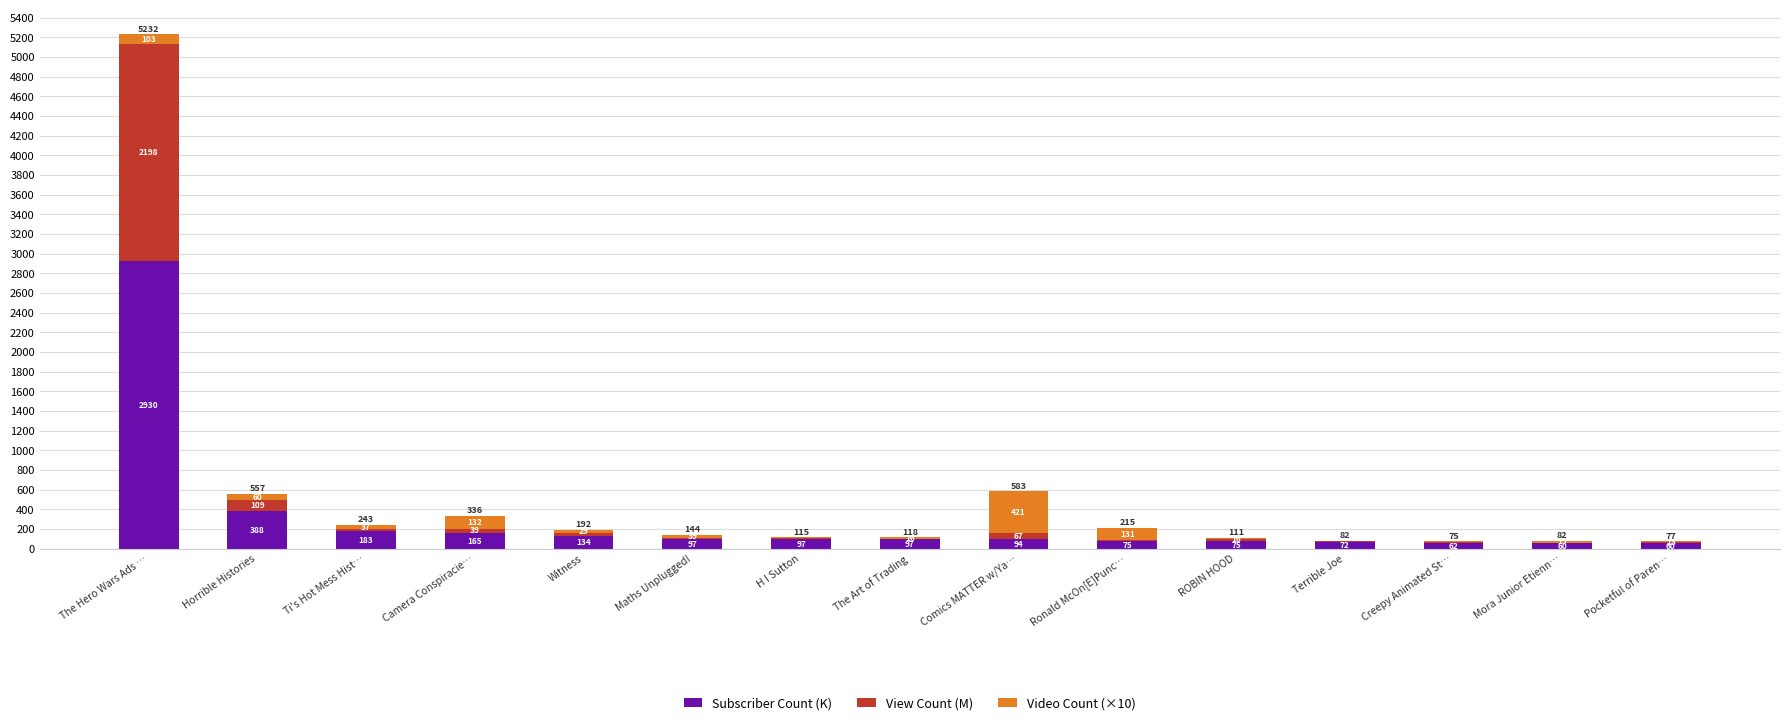

Where is Subscriber Count (K) nearest to the value 1495?

Horrible Histories